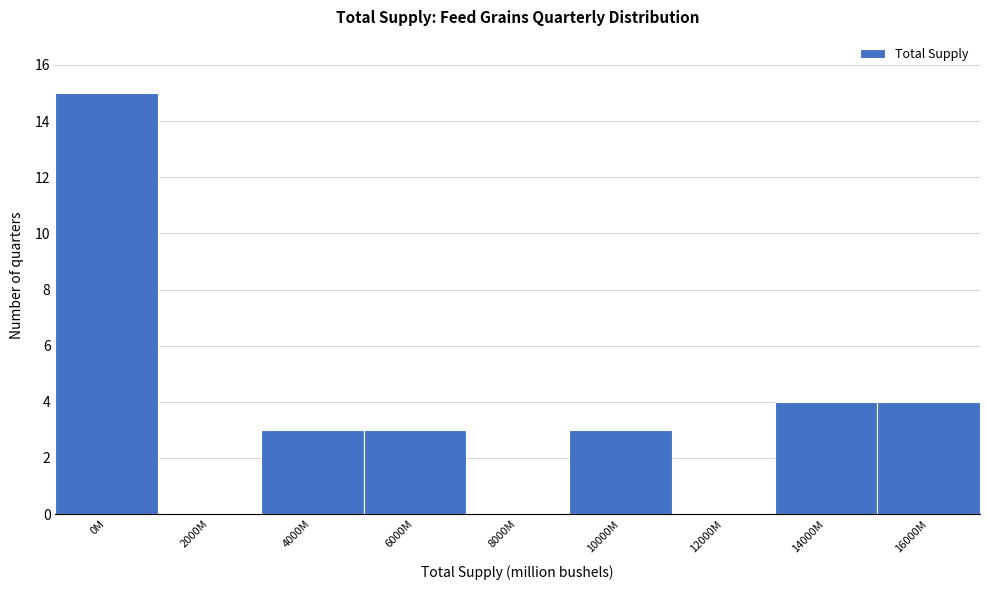

Reading right to left, list all the values displayed in this chart.

16000M=4	14000M=4	12000M=0	10000M=3	8000M=0	6000M=3	4000M=3	2000M=0	0M=15